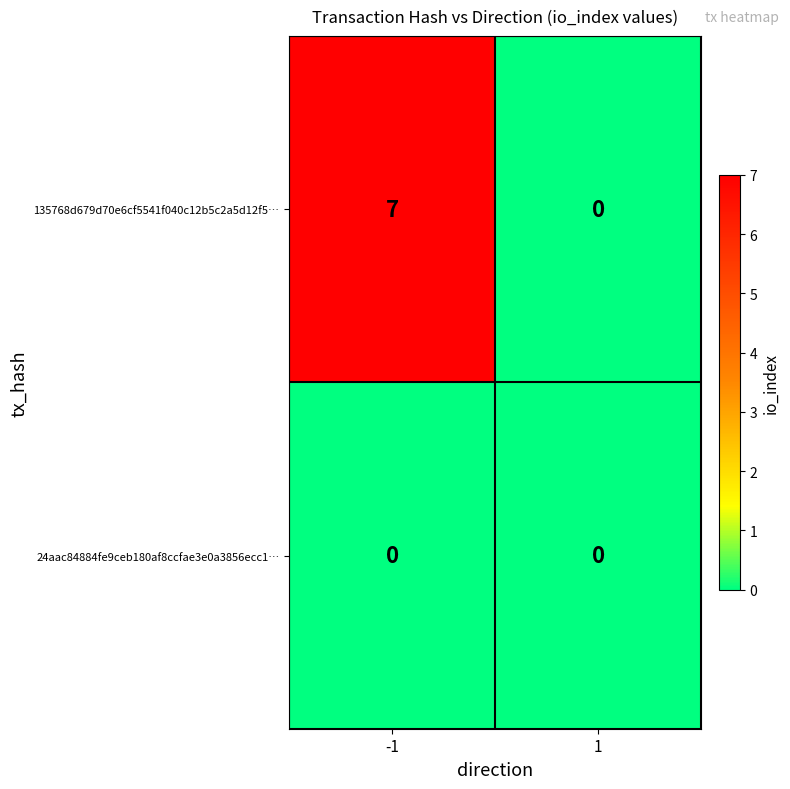

Which series has the largest total across all categories?

135768d679d70e6cf5541f040c12b5c2a5d12f5…